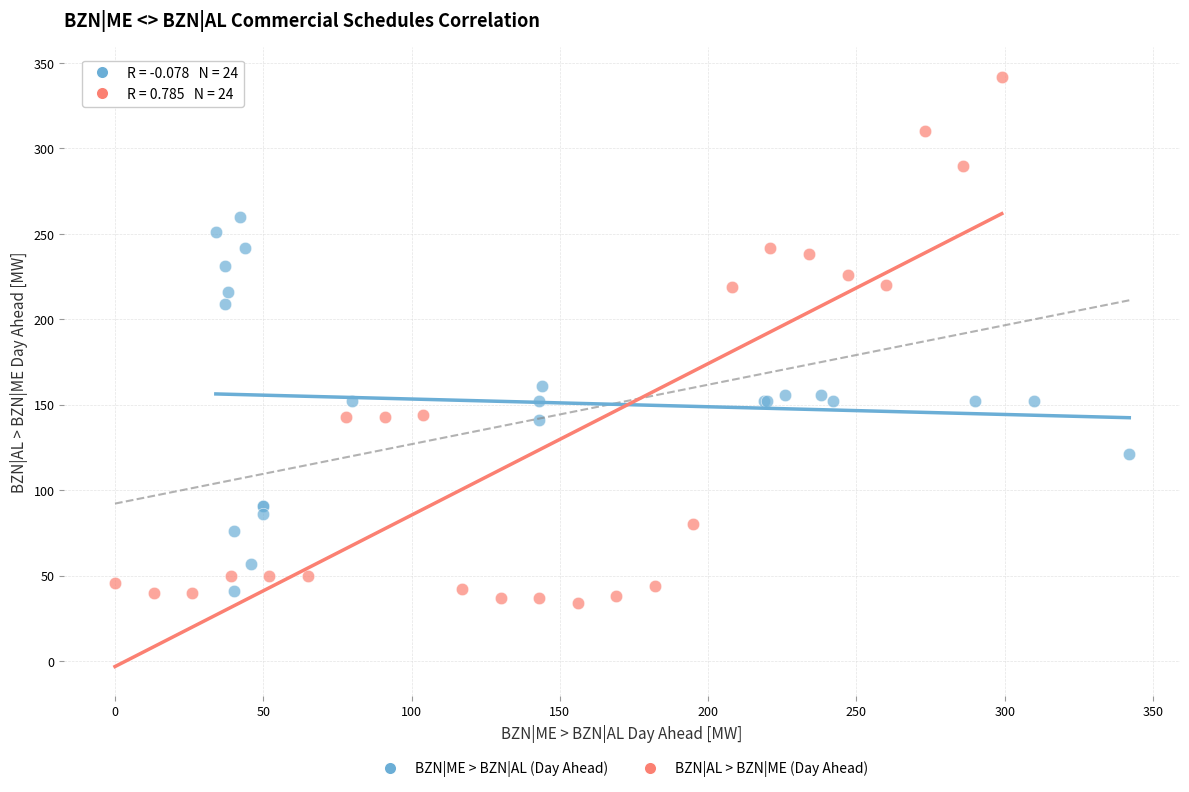

Which series has the largest Y range (max minus min)?

BZN|AL > BZN|ME (Day Ahead)